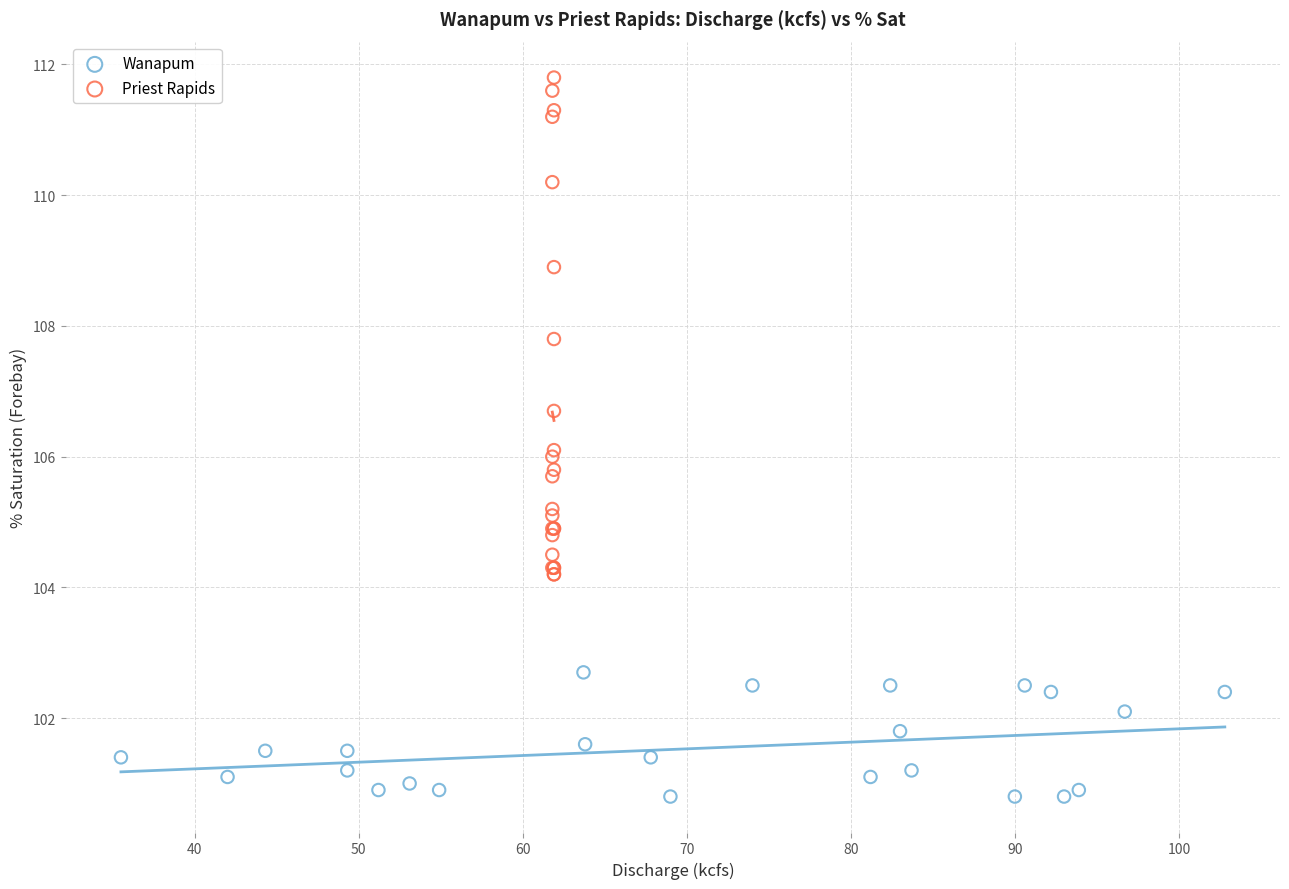

Which series contains the lowest Y value?

Wanapum